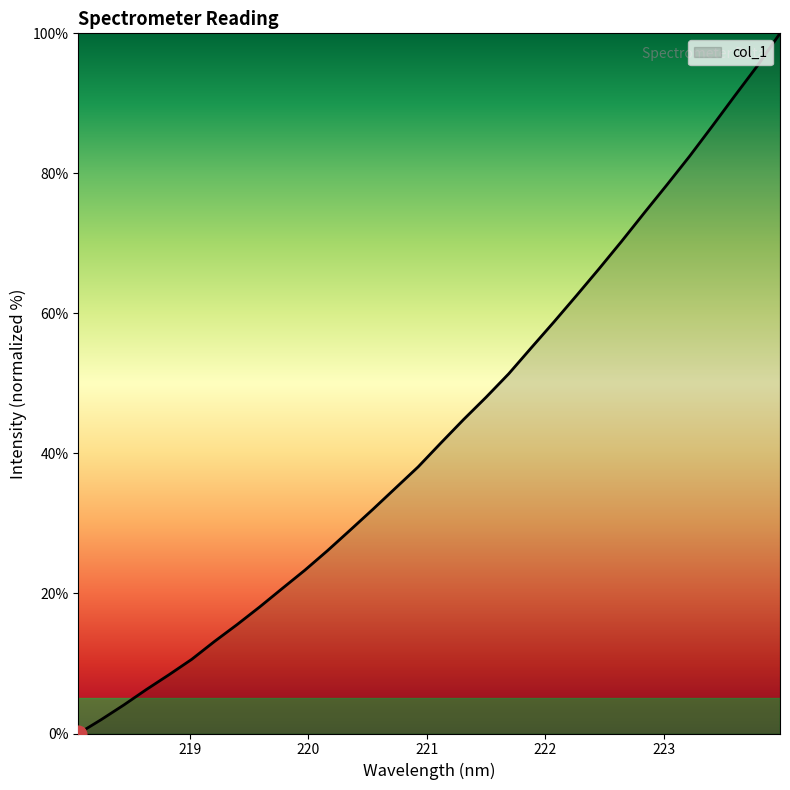

What is the difference between the maximum and minimum values?

100.0